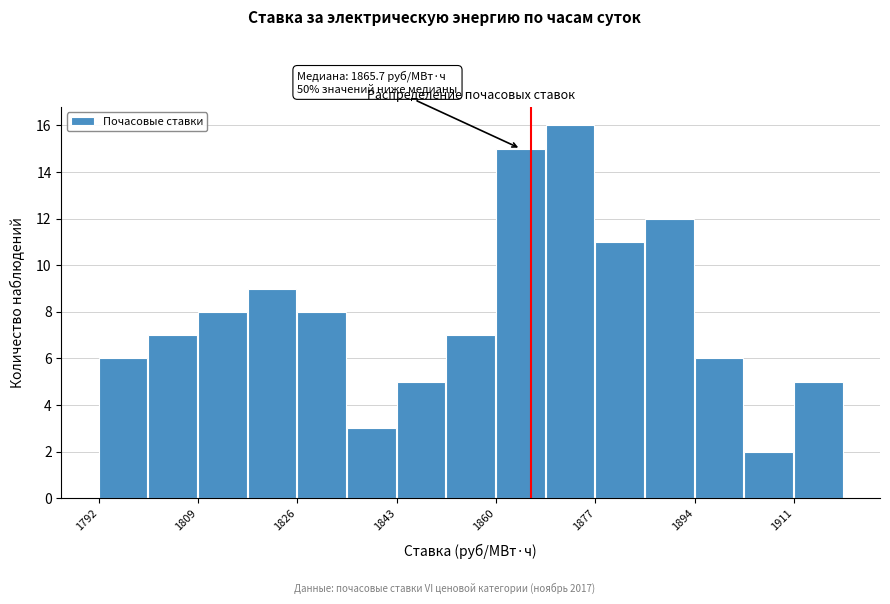

Which range on the x-axis has the tallest bar?

1868 to 1876